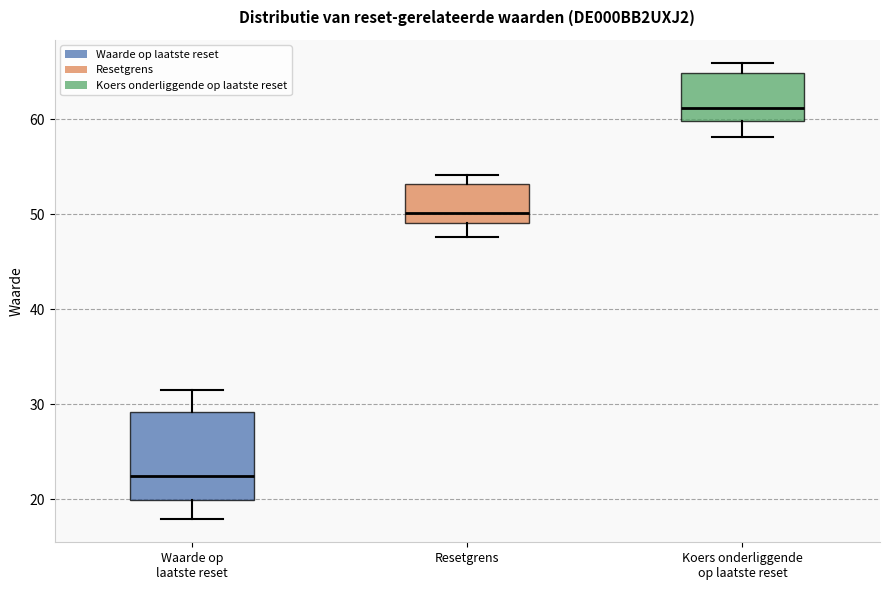

Which box is the tallest, from its lower edge to its upper edge?

Waarde op laatste reset